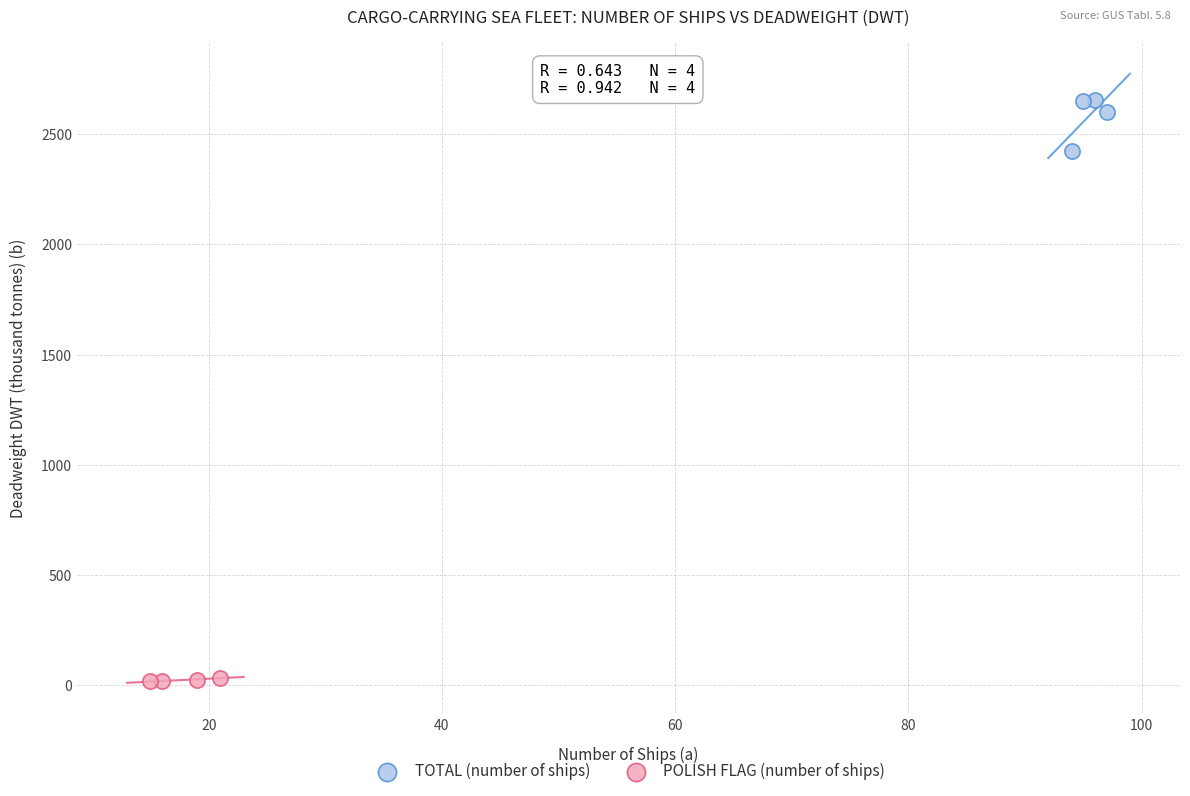

Which series reaches the maximum Y coordinate?

TOTAL (number of ships)